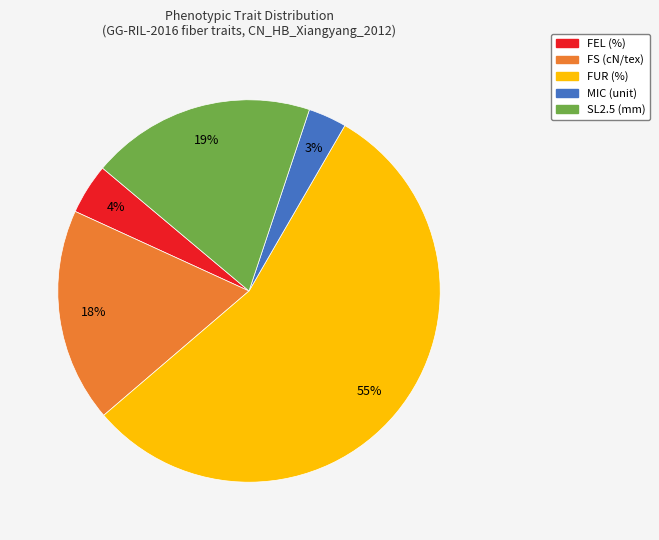

What is the smallest slice in the pie chart?

MIC (unit)